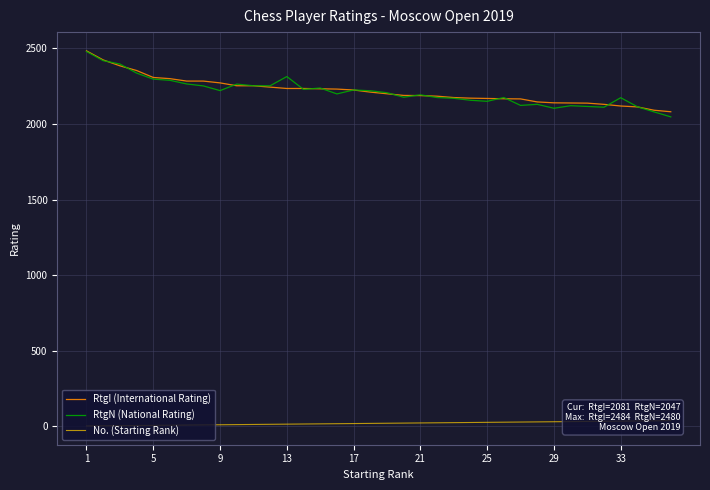

What is the highest value of the RtgI (International Rating) series?

2484